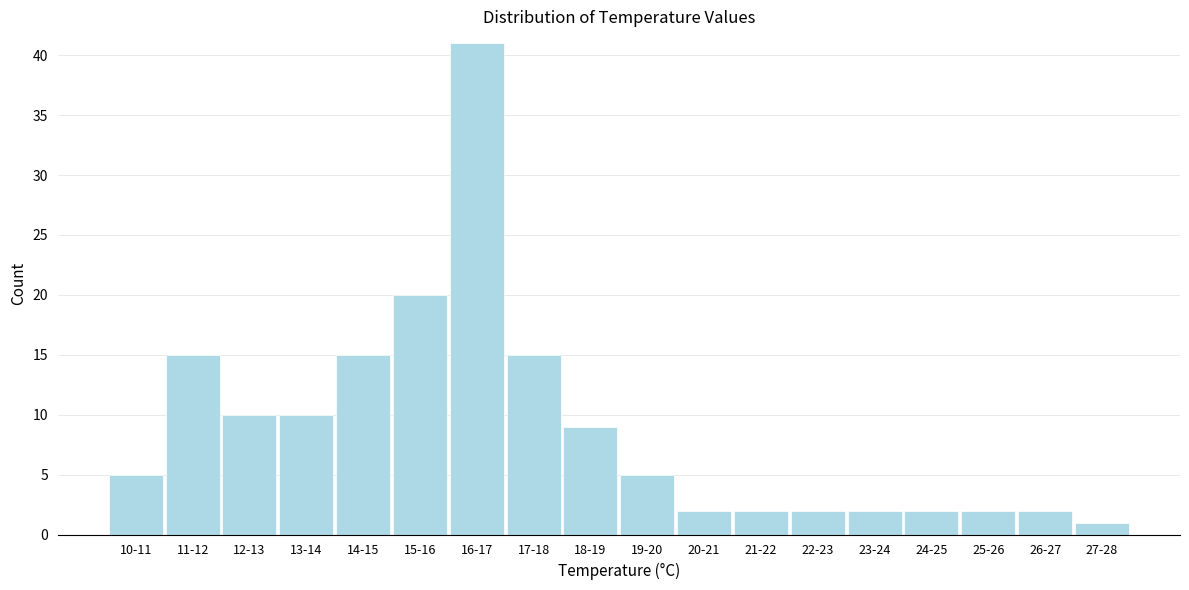

Reading left to right, what are all the values shown in this chart?

5	15	10	10	15	20	41	15	9	5	2	2	2	2	2	2	2	1